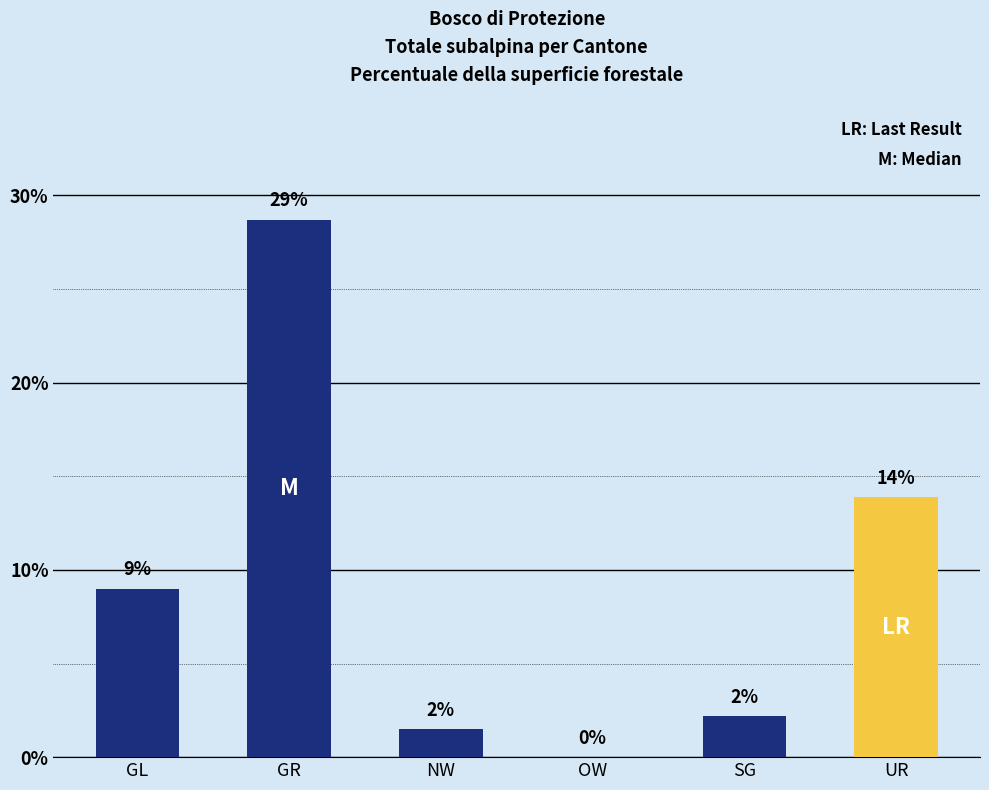

Are the bars grouped side by side (vs. stacked)?

No